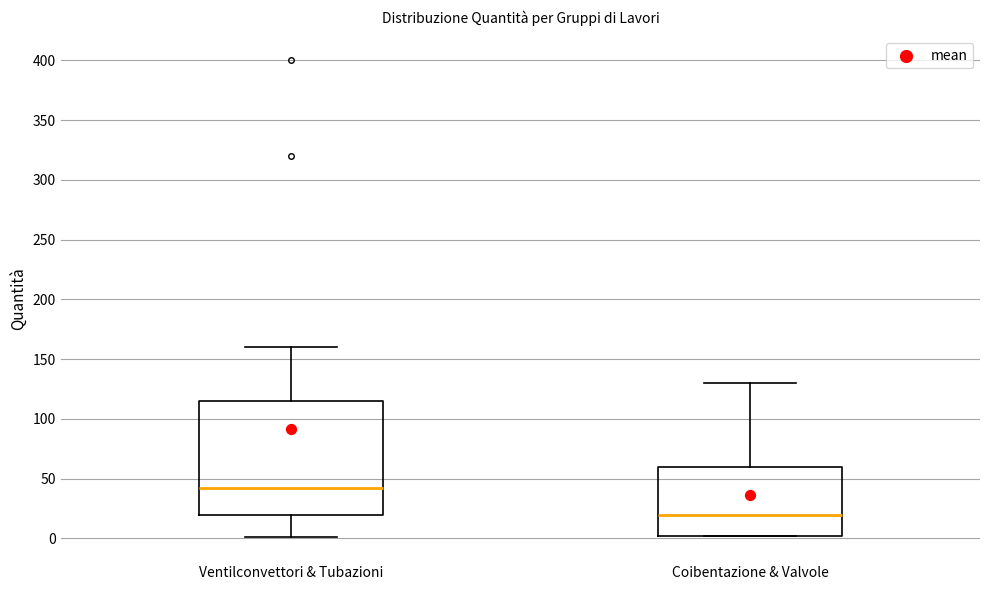

Reading left to right, read every box against the y-axis: the position of its median line, the range the box covers, and the ends of its whiskers. The values are not printed on the chart, so give them approximately, as read against the axis.

Ventilconvettori & Tubazioni: median 40, box 20 to 115, whiskers 0 to 160
Coibentazione & Valvole: median 20, box 0 to 60, whiskers 0 to 130